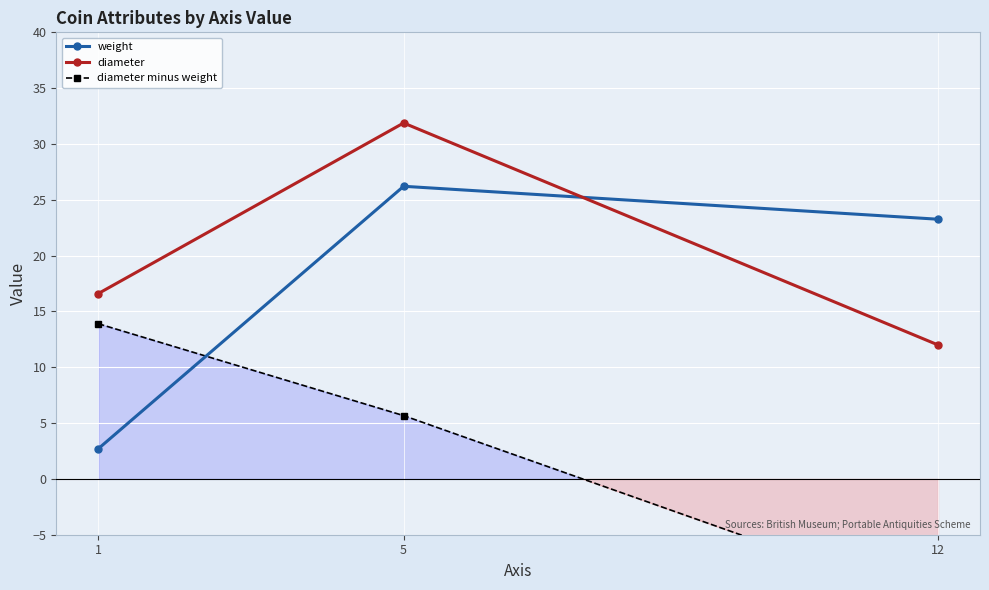

What is the value of the diameter minus weight point at the 1st from the left?

13.9